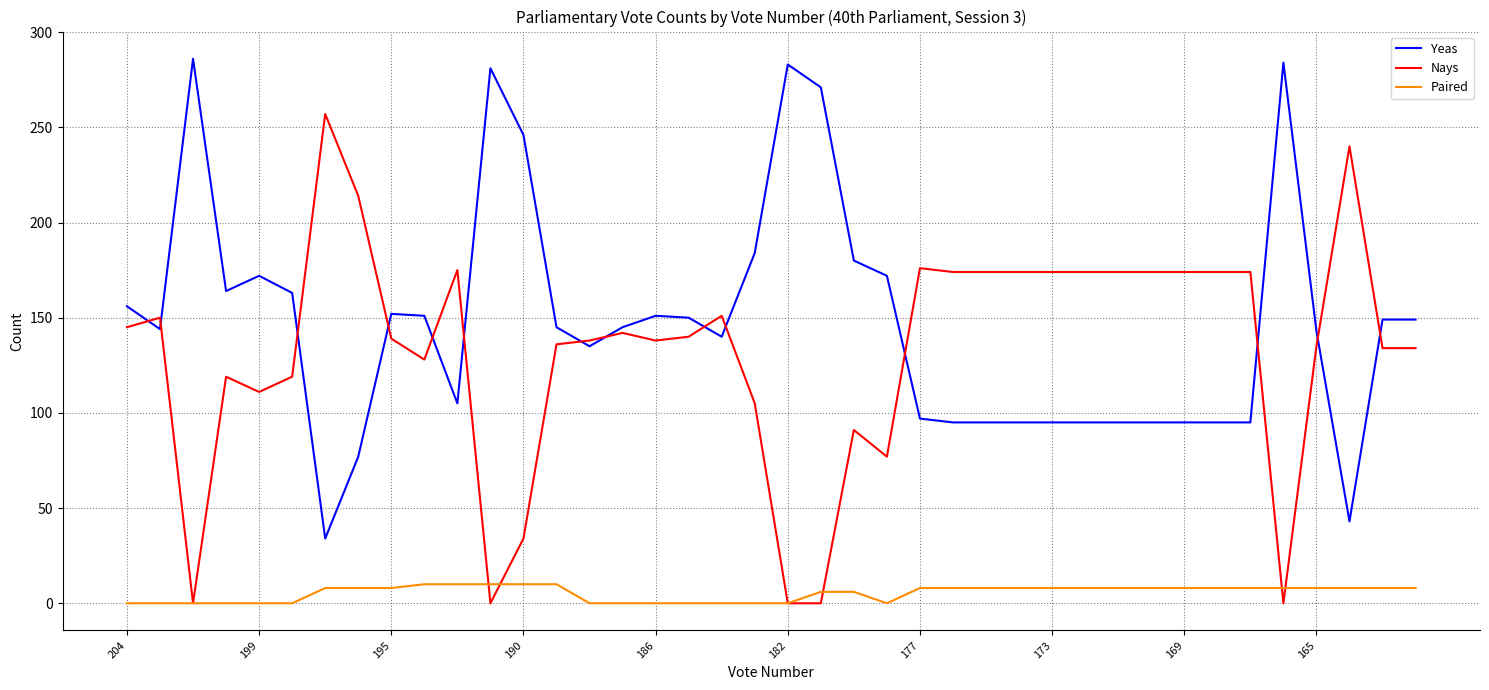

True or false: Yeas and Paired intersect in this chart.

False